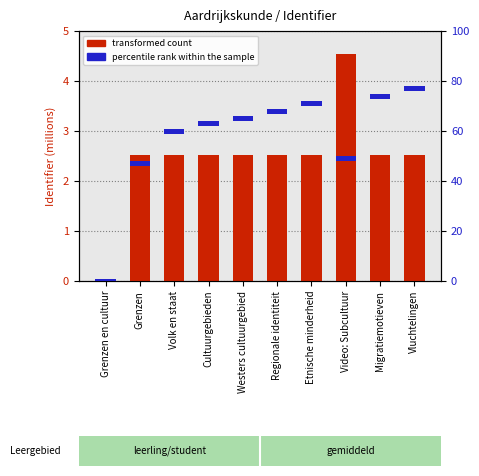

True or false: percentile rank within the sample has a value of 2.7 at Grenzen en cultuur.

False